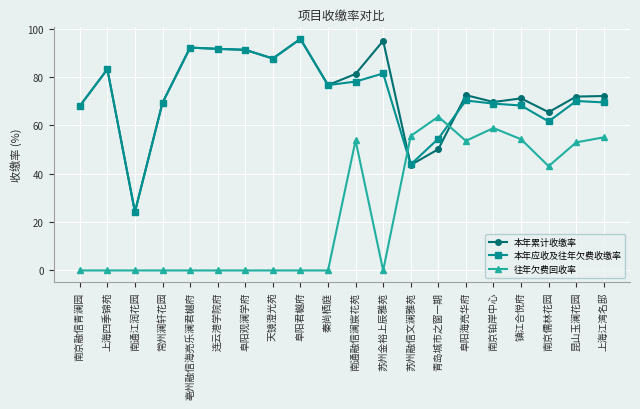

At which label does 往年欠费回收率 reach its peak?

青岛城市之窗一期